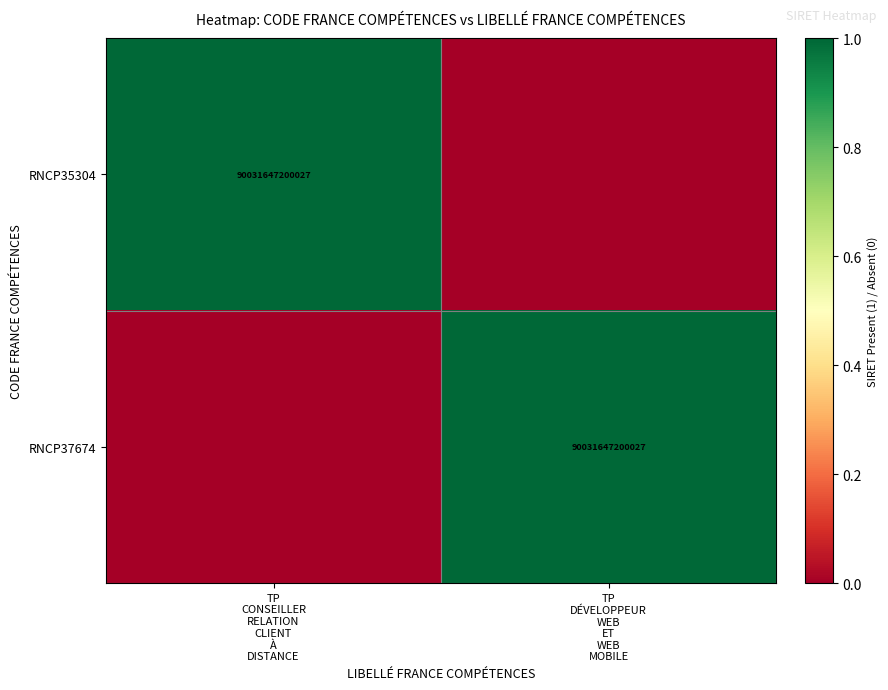

Rank the categories by RNCP35304 value from highest to lowest.

TP CONSEILLER RELATION CLIENT À DISTANCE, TP DÉVELOPPEUR WEB ET WEB MOBILE